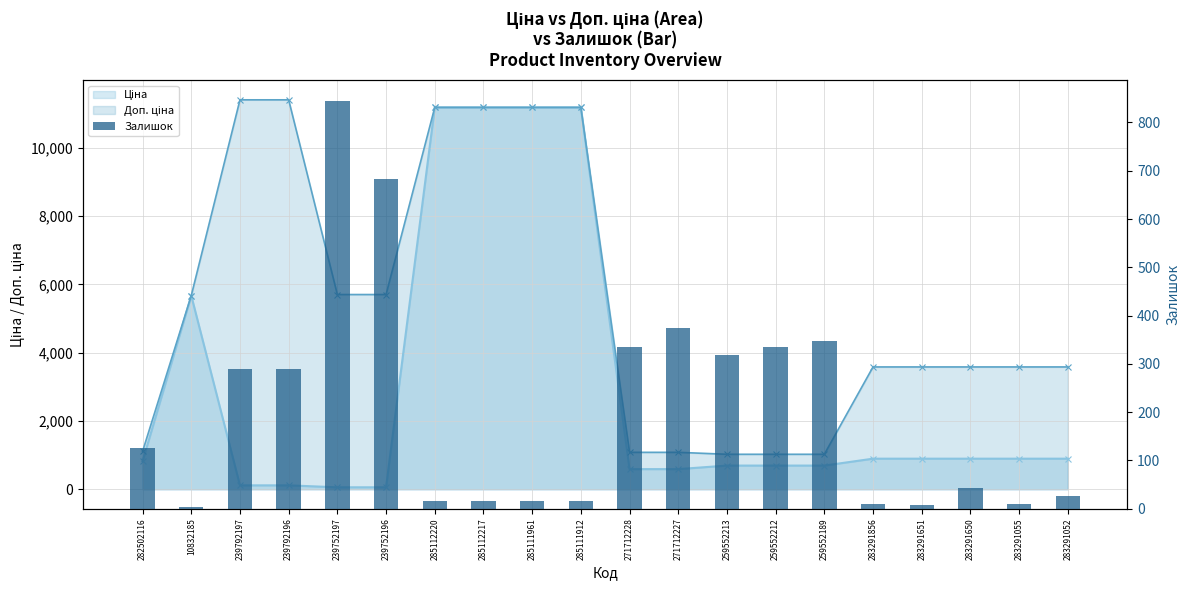

True or false: the data shows 9 at 283291055.

True